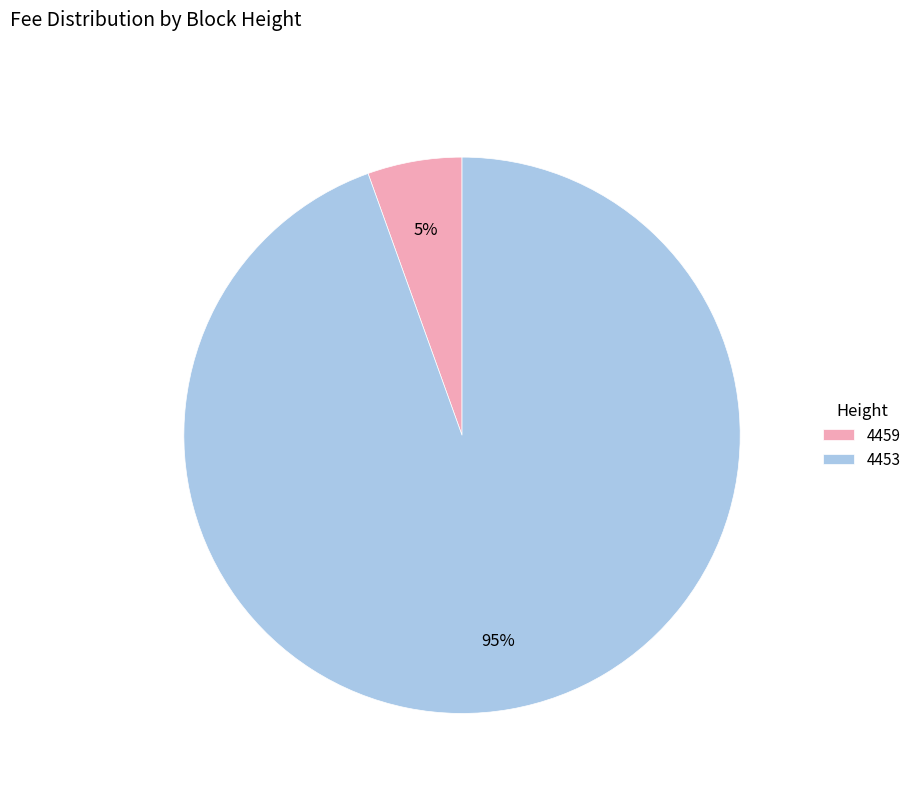

To the nearest percent, what percentage of the pie is 4459?

5%